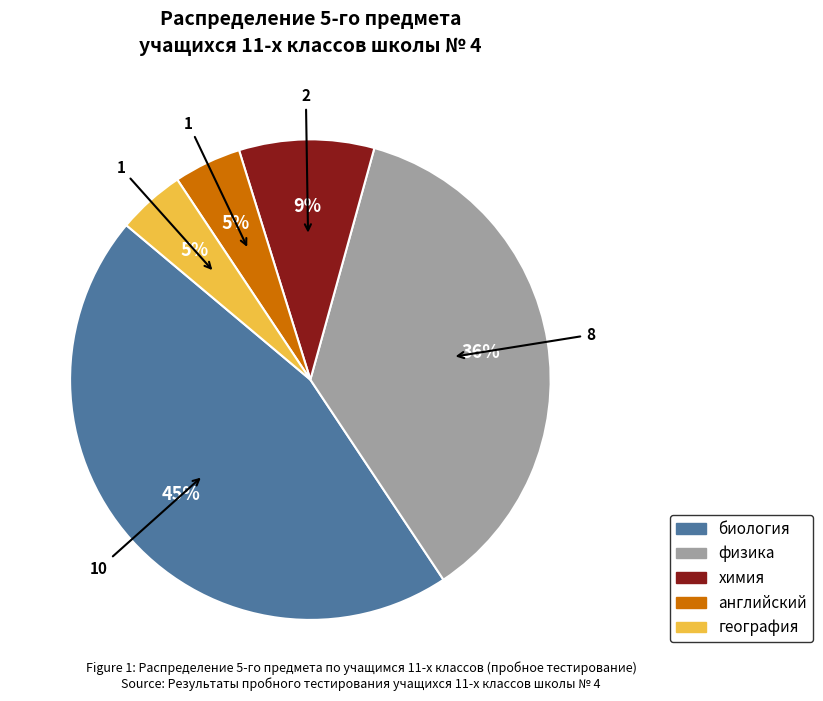

Which category has the biggest portion of the pie?

биология